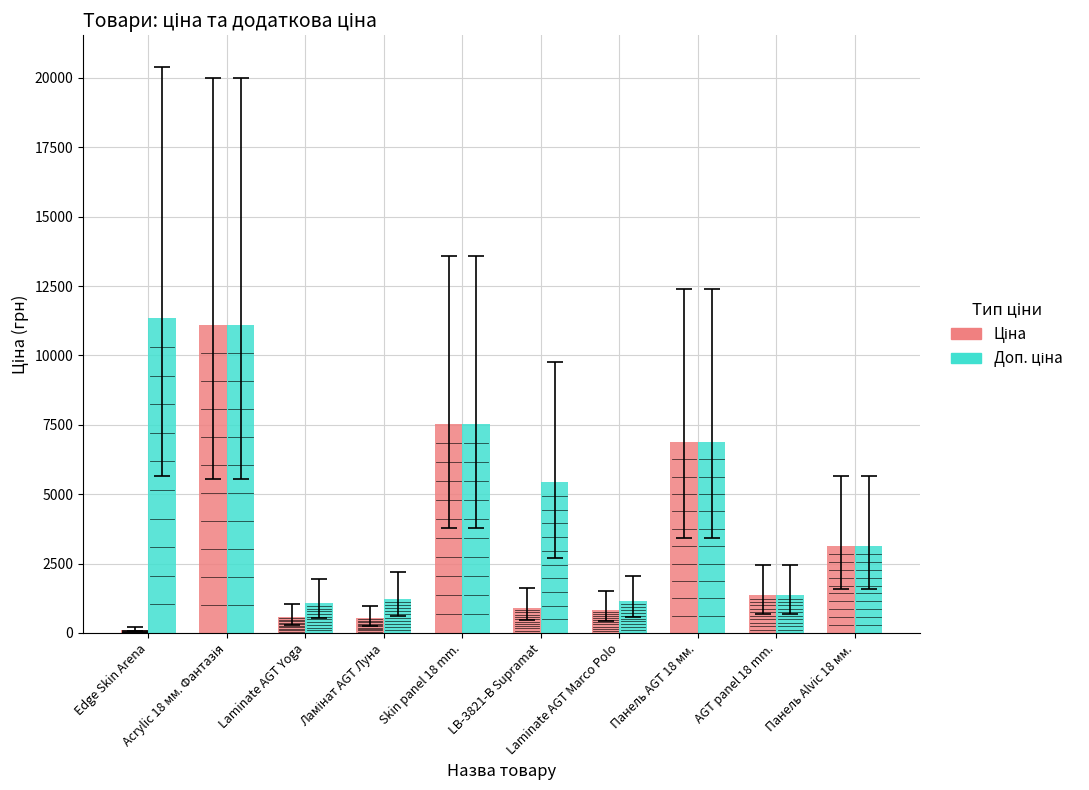

Where is Доп. ціна nearest to the value 6204?

Панель AGT 18 мм.